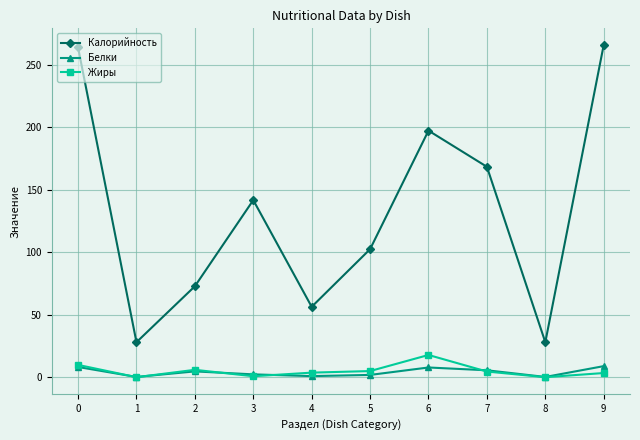

What are all the series names shown in the legend?

Калорийность, Белки, Жиры